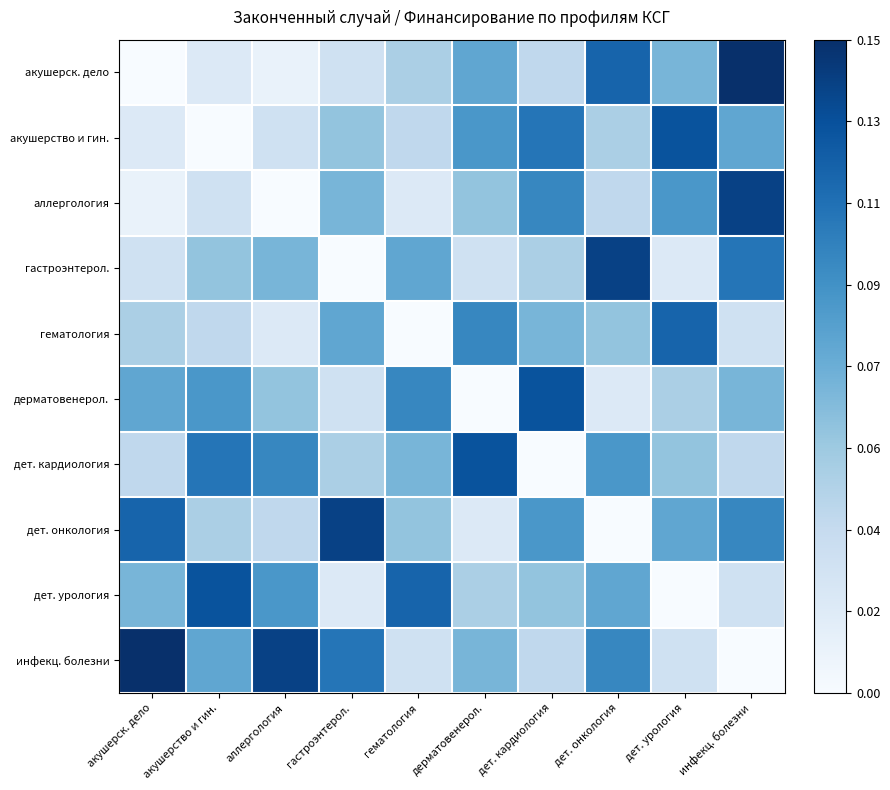

At which category does the chart reach its peak across all series?

инфекц. болезни